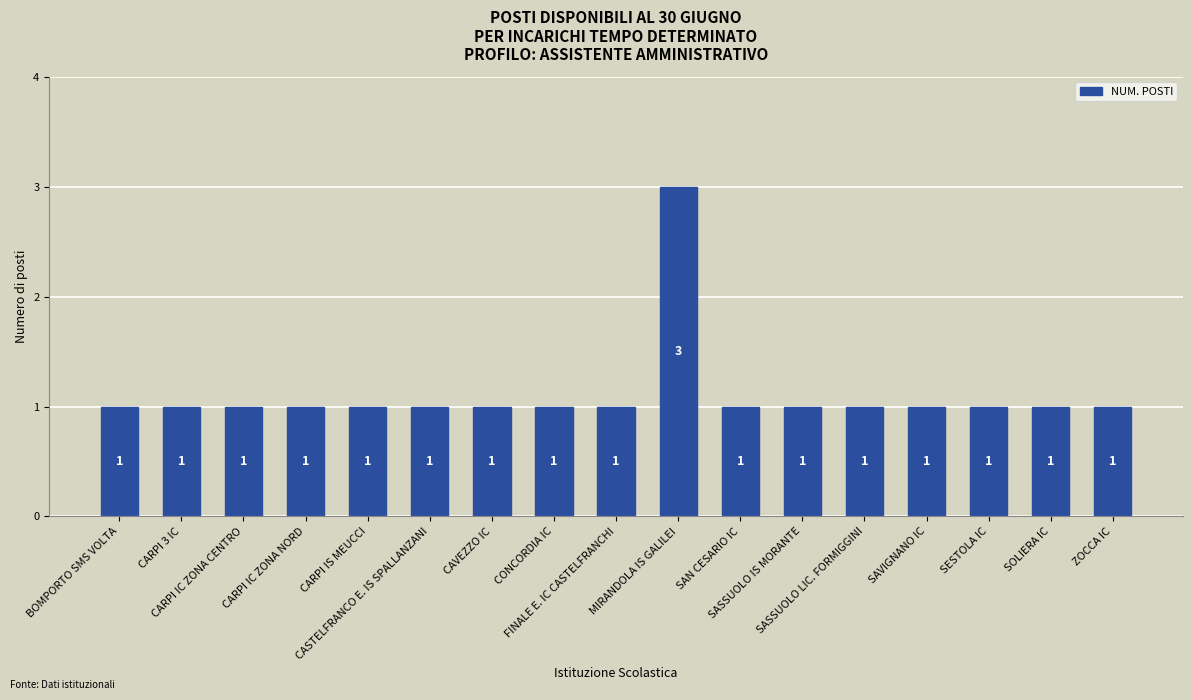

Read the value at SESTOLA IC.

1